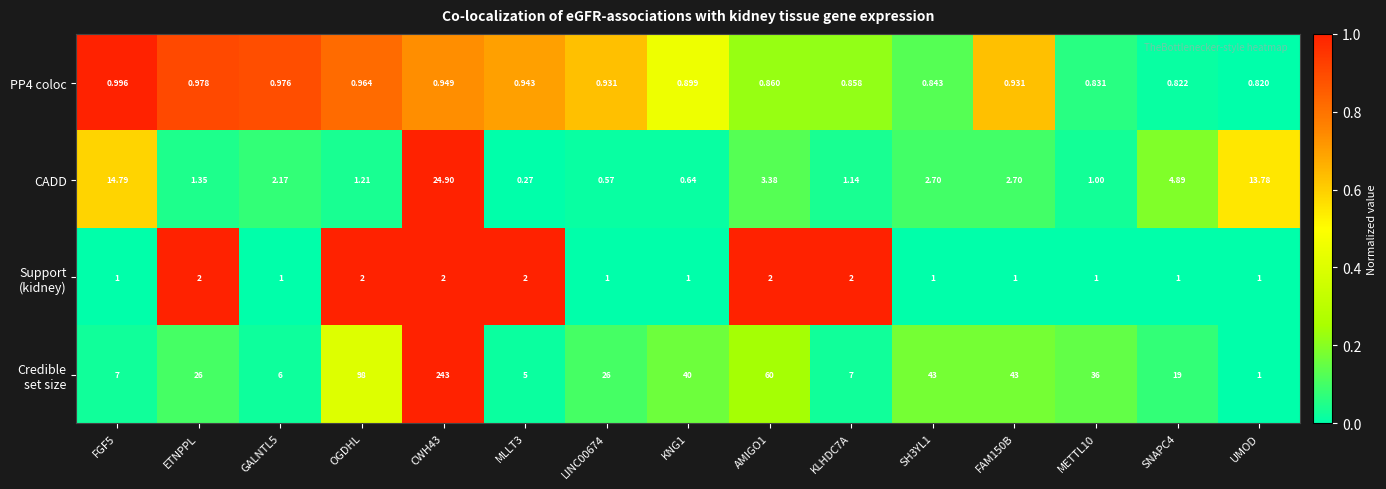

Where is CADD nearest to the value 12?

UMOD